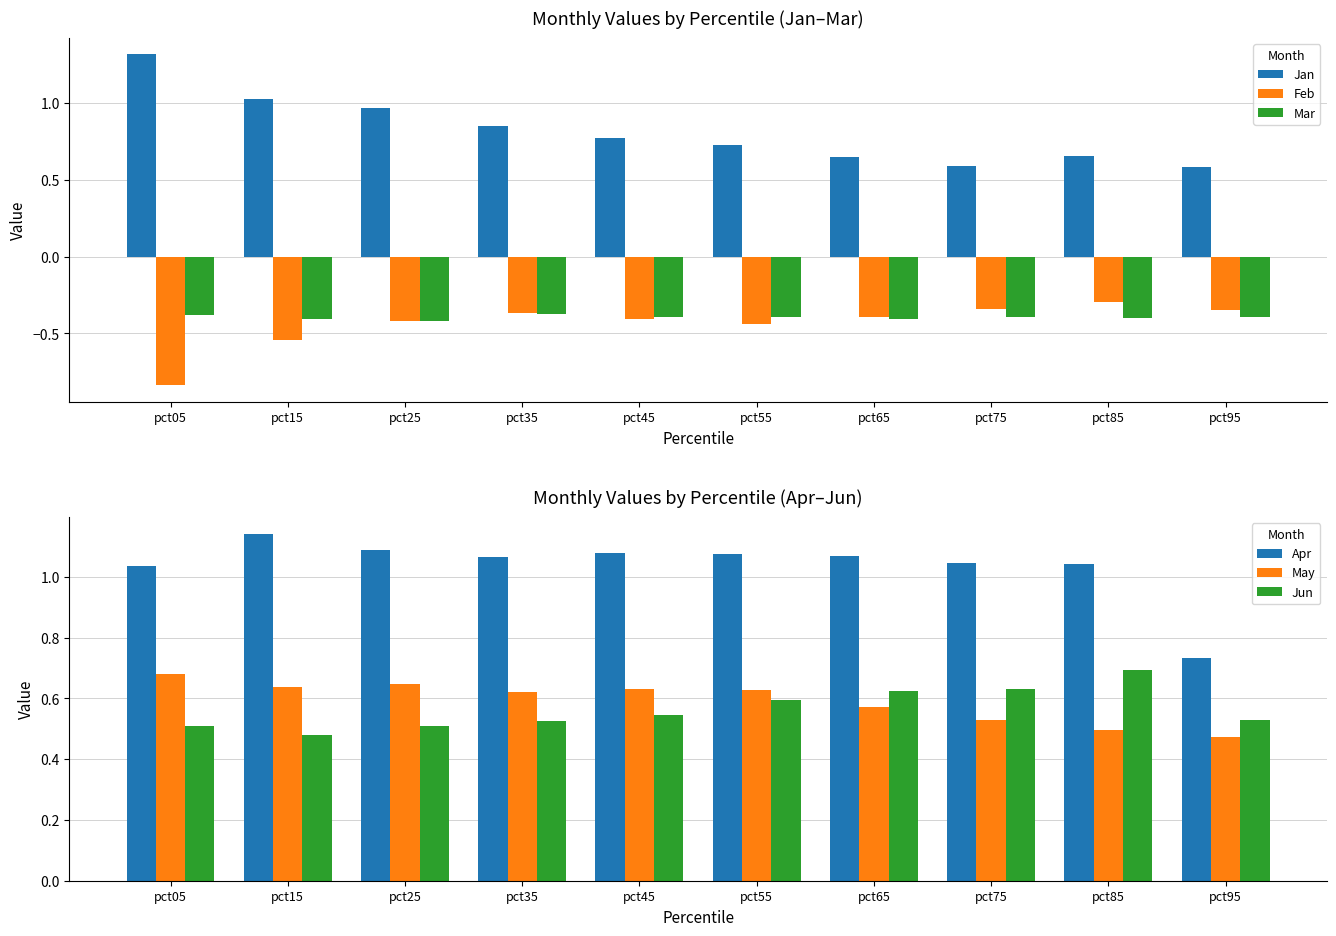

Rank the categories by Mar value from highest to lowest.

pct35, pct05, pct75, pct55, pct95, pct45, pct85, pct65, pct15, pct25